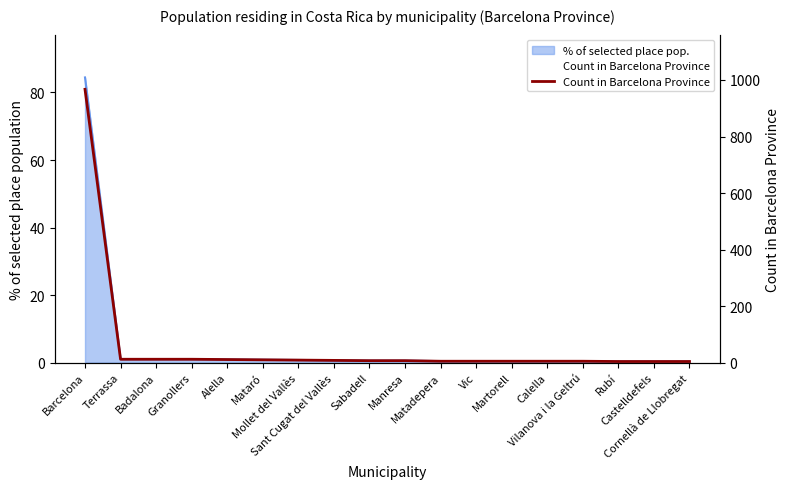

What position from the right is Barcelona?

18